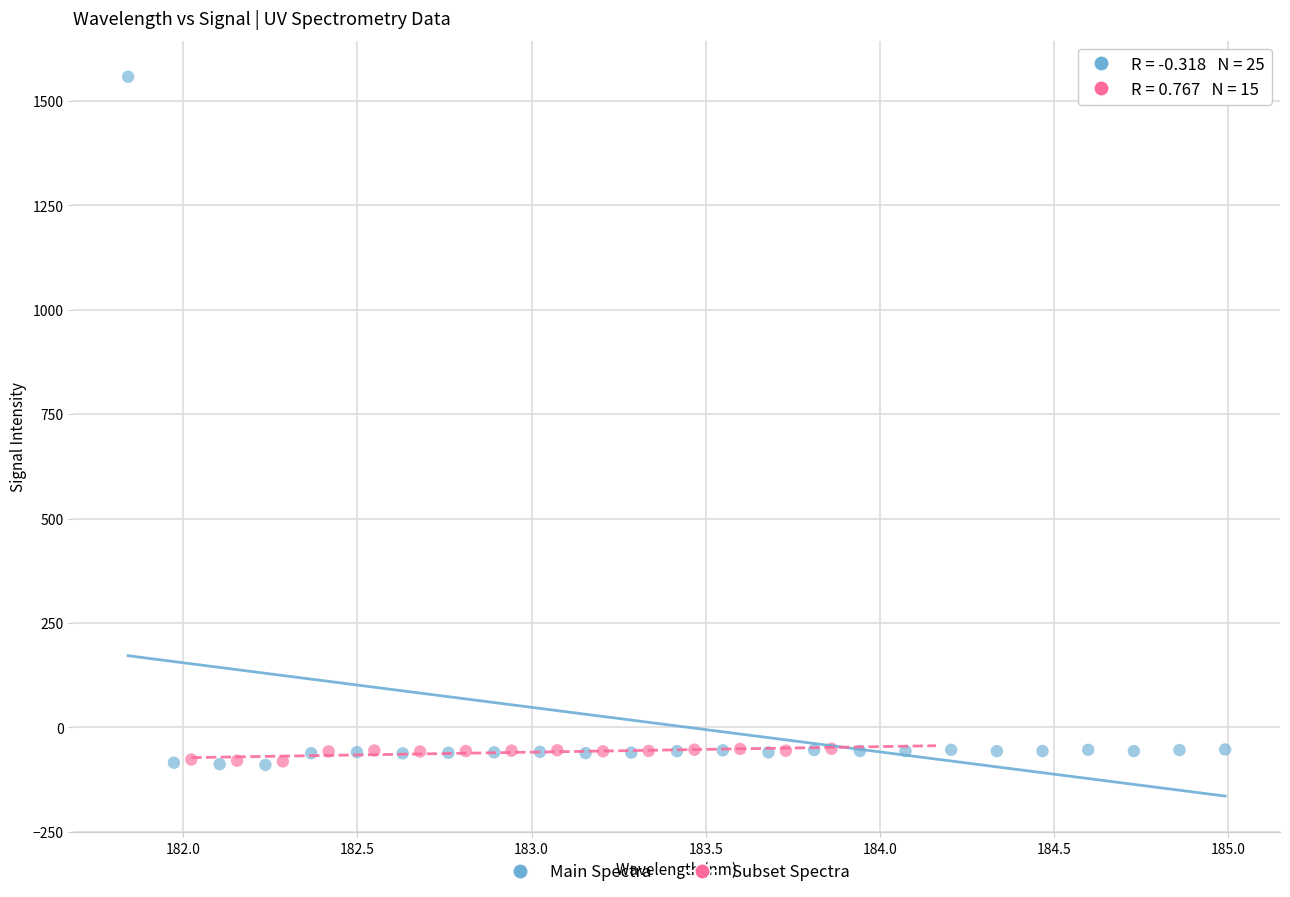

Which series has the largest Y range (max minus min)?

Main Spectra